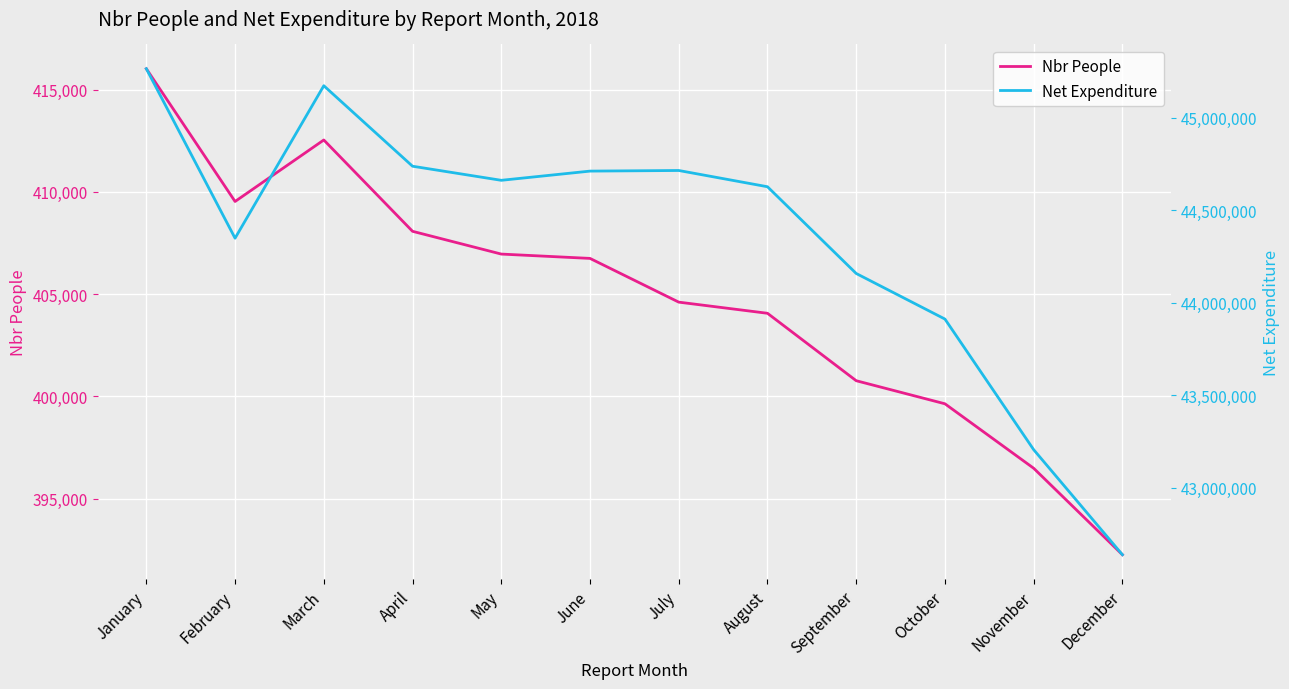

True or false: Net Expenditure has a value of 44627485.7 at August.

True